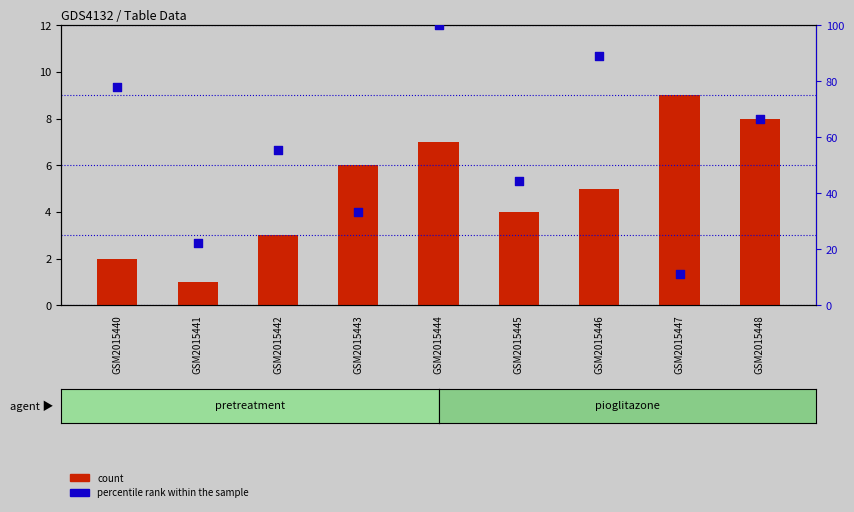

Which series contains the highest Y value?

percentile rank within the sample